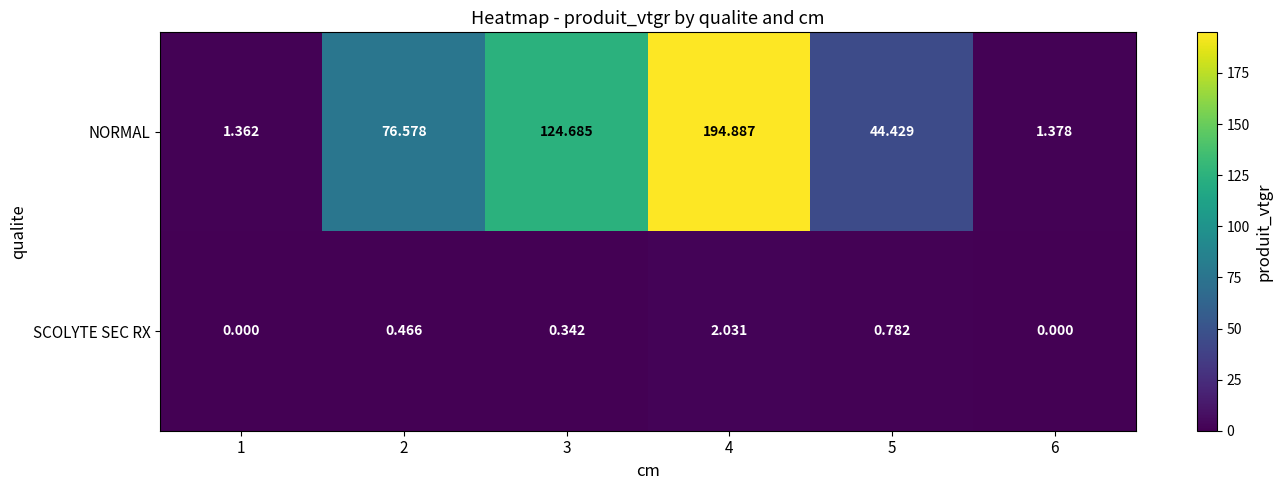

Rank the series at 3 from lowest to highest value.

SCOLYTE SEC RX, NORMAL